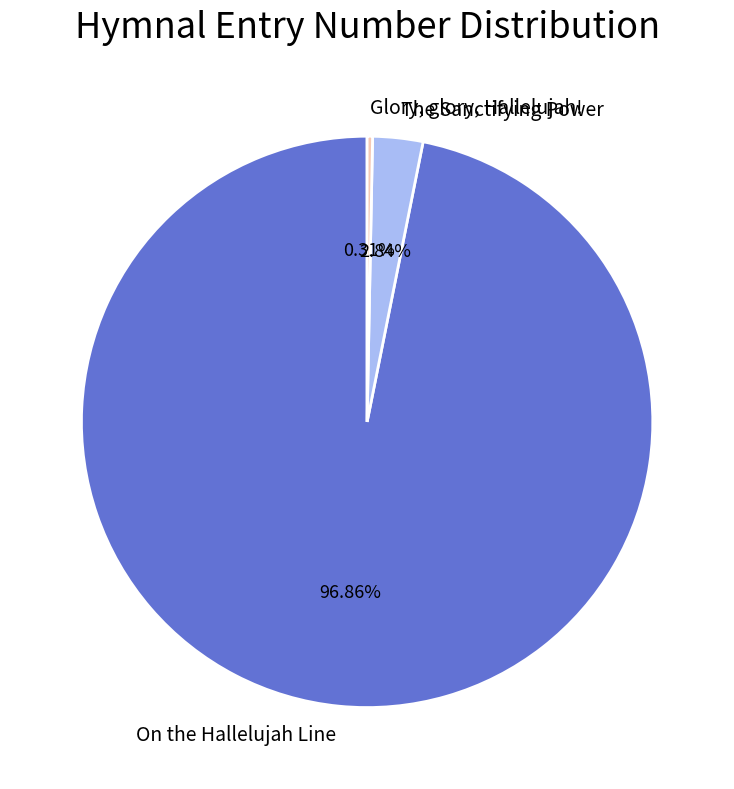

Does On the Hallelujah Line represent more than half of the total?

Yes